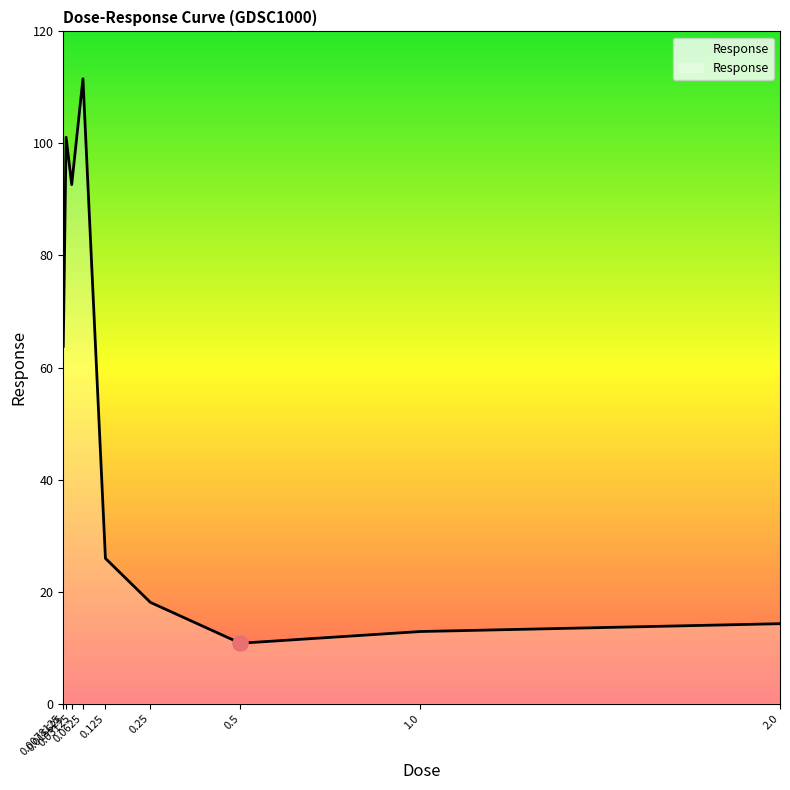

Between 0.03125 and 0.015625, which is larger?

0.015625